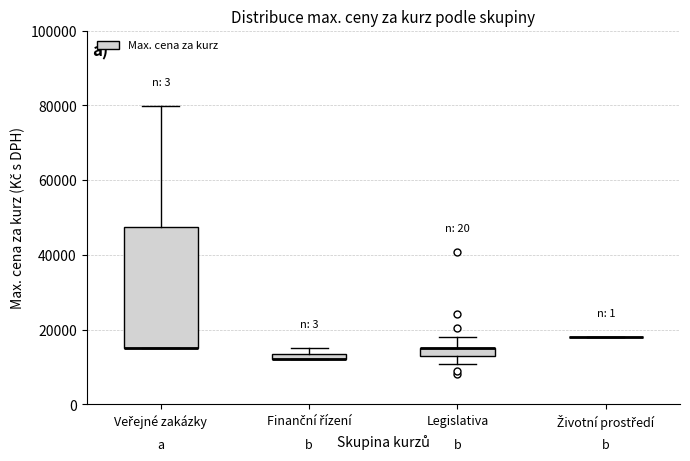

Comparing the boxes themselves (not the whiskers), which one is the tallest?

Veřejné zakázky